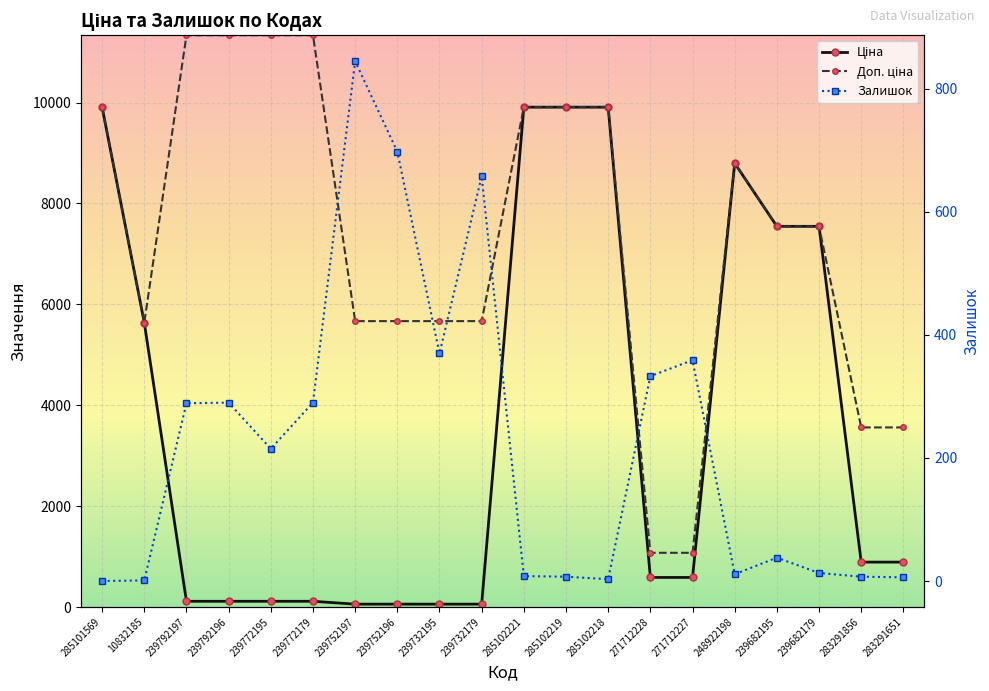

What is the difference between the Залишок values at 271712228 and 285101569?

333.0